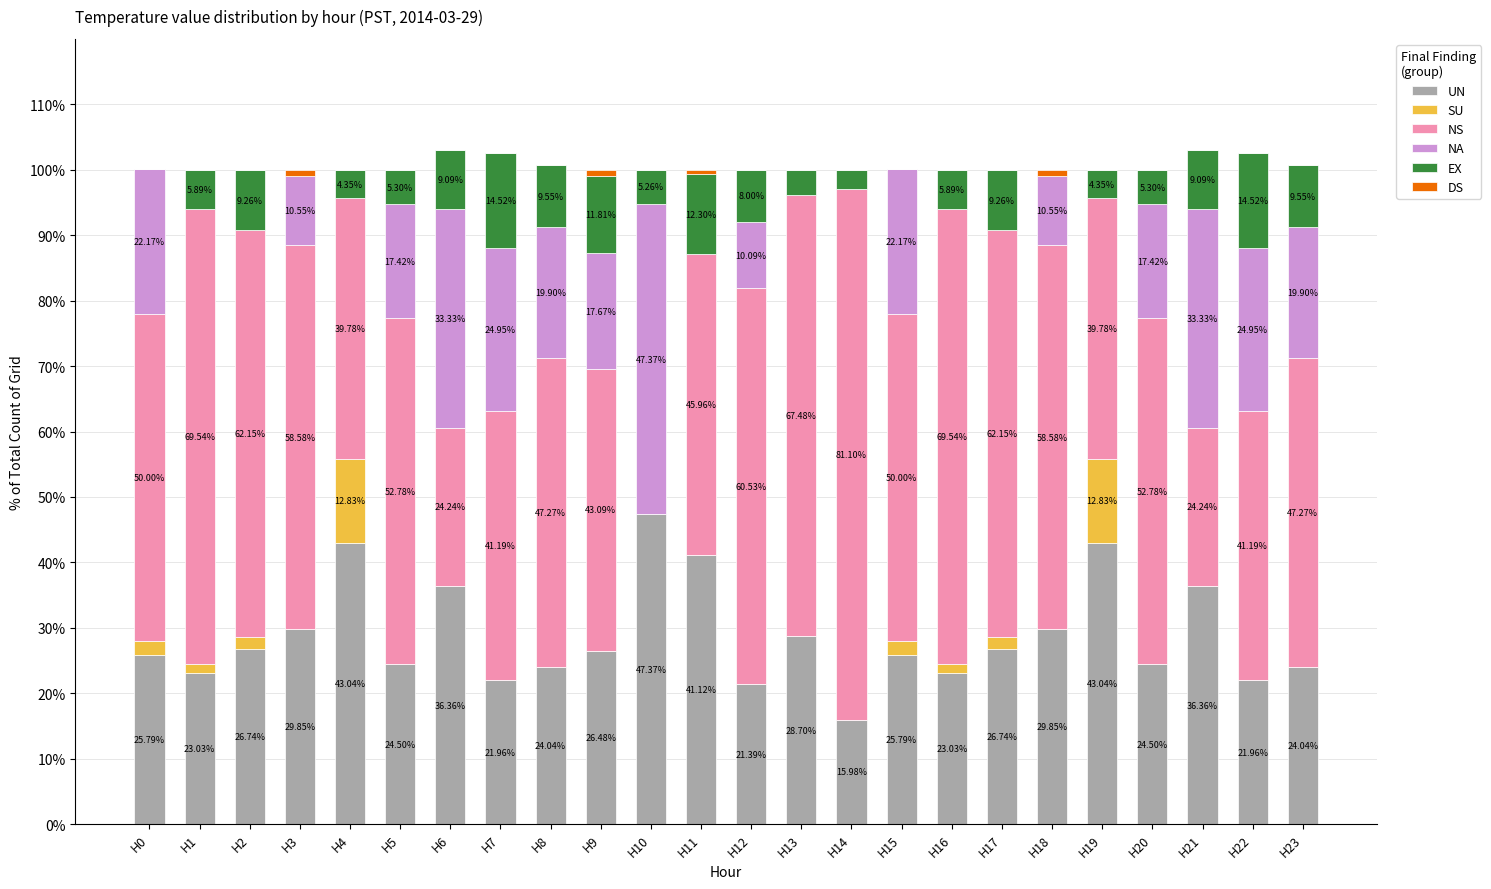

Is it true that UN equals 38.8 at H0?

False